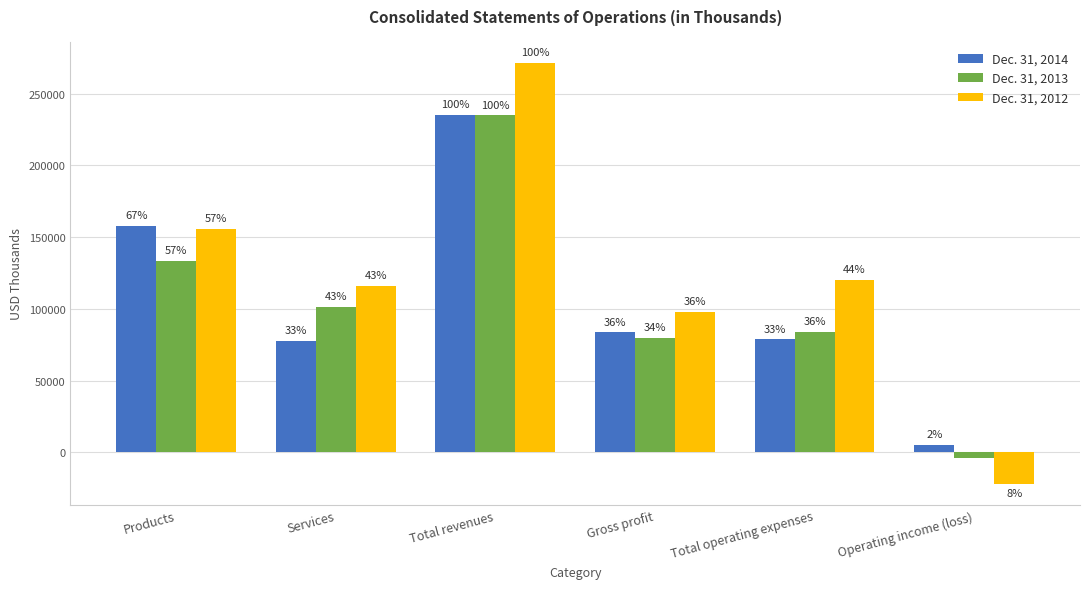

How many bars are there in total?

18